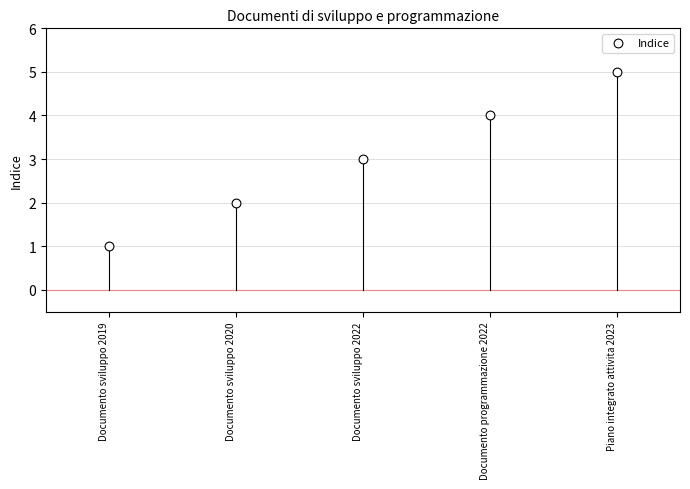

What is the range of Y values (max minus min)?

4